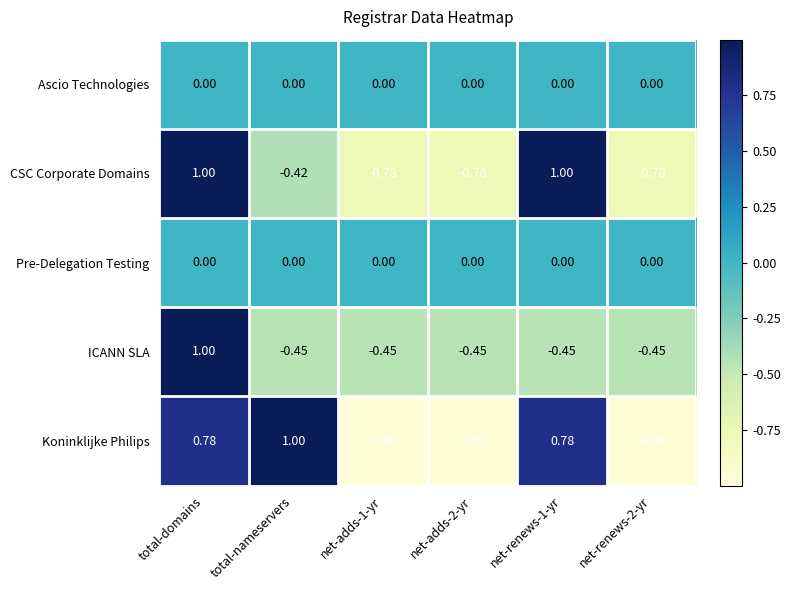

At which category is the sum across all series the highest?

total-domains